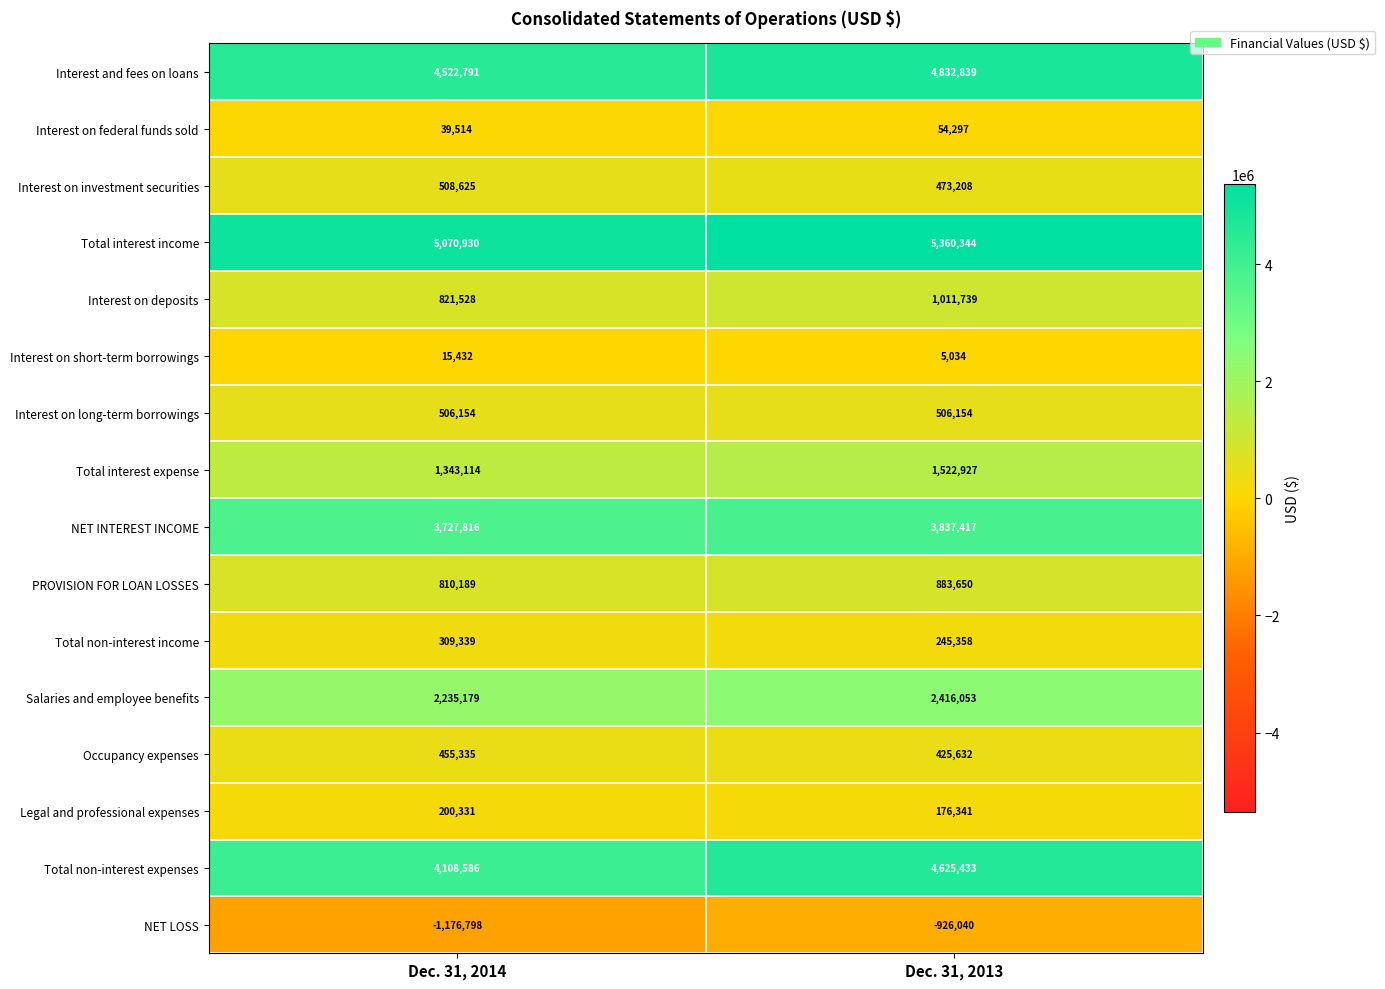

At which category does the chart reach its minimum across all series?

Dec. 31, 2014